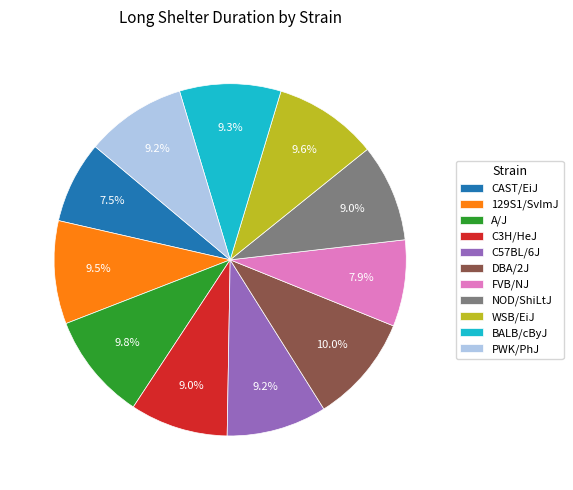

Approximately how many times larger is the value at NOD/ShiLtJ compared to FVB/NJ?

1.1